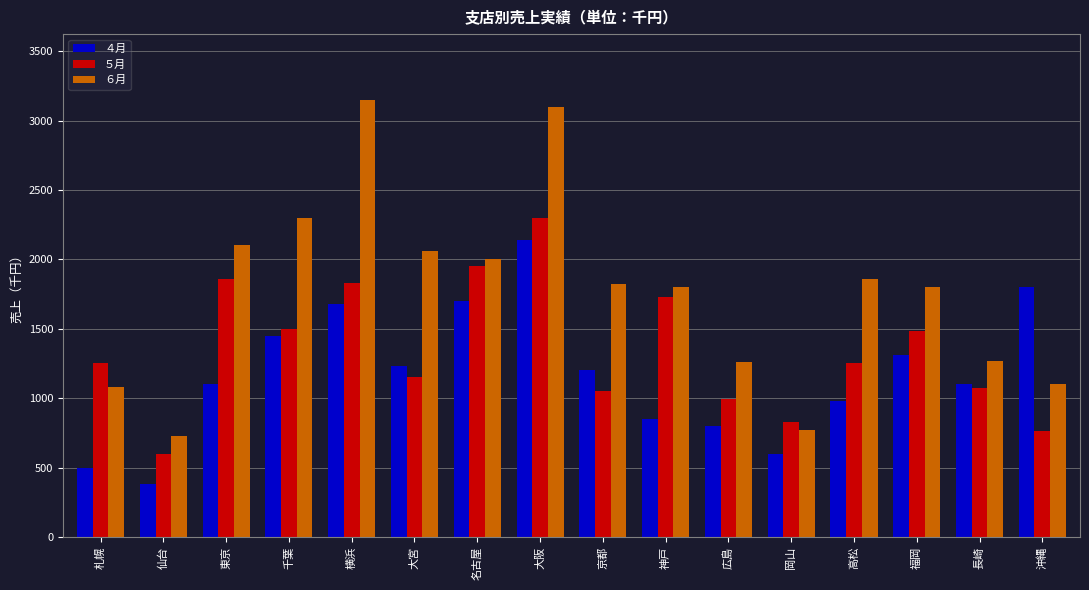

Count the number of categories in the chart.

16